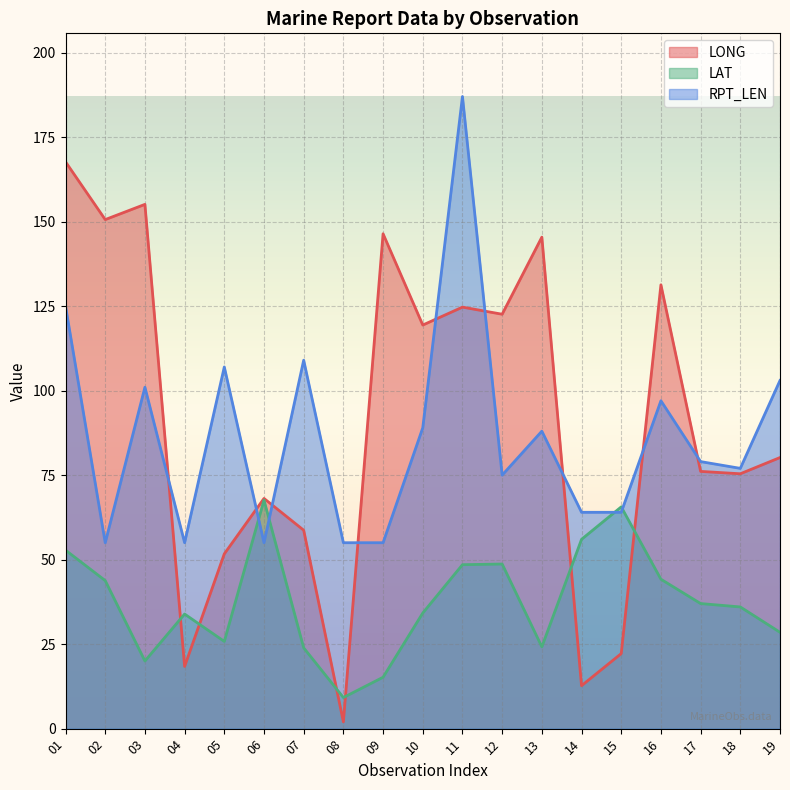

What is the minimum value for LAT?

9.2